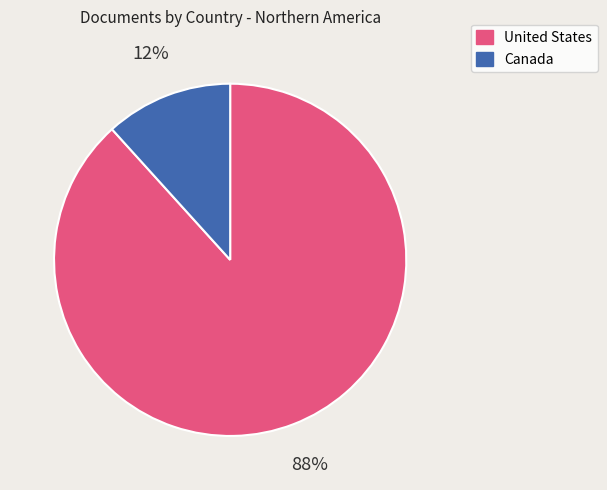

Does United States represent more than half of the total?

Yes